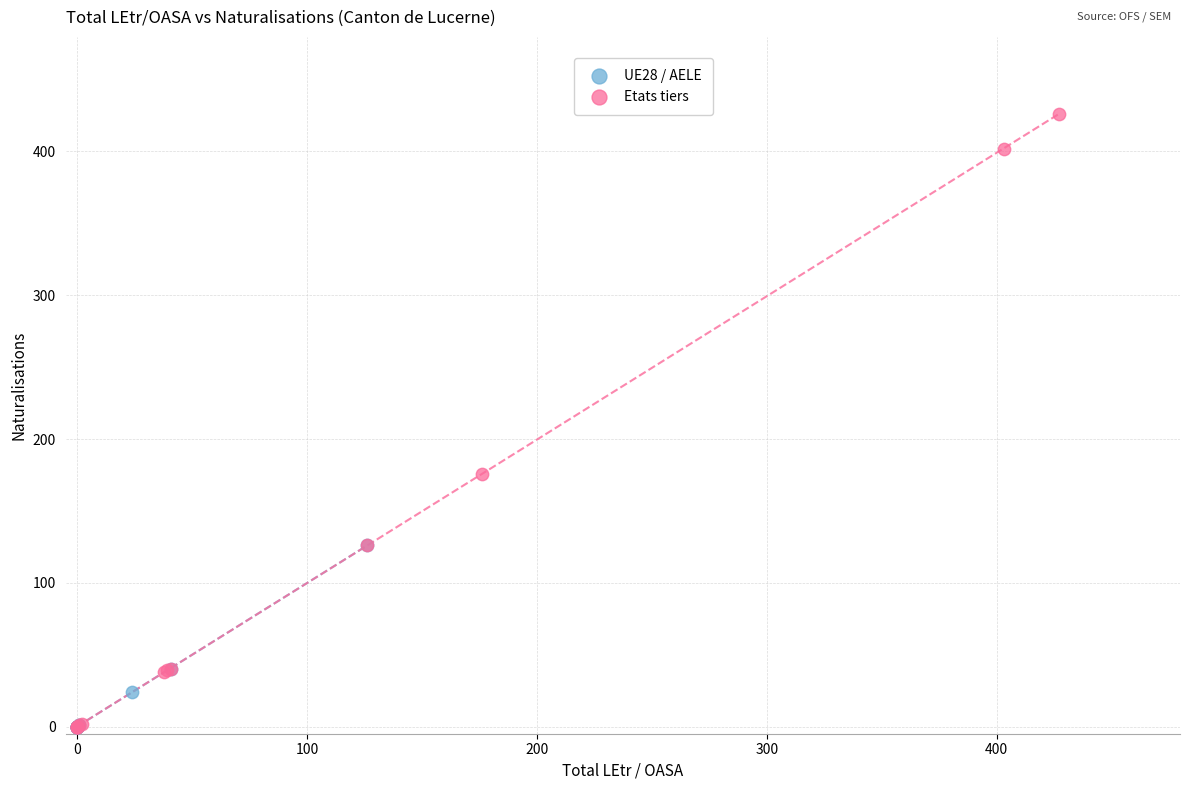

What are all the series names shown in the legend?

UE28 / AELE, Etats tiers